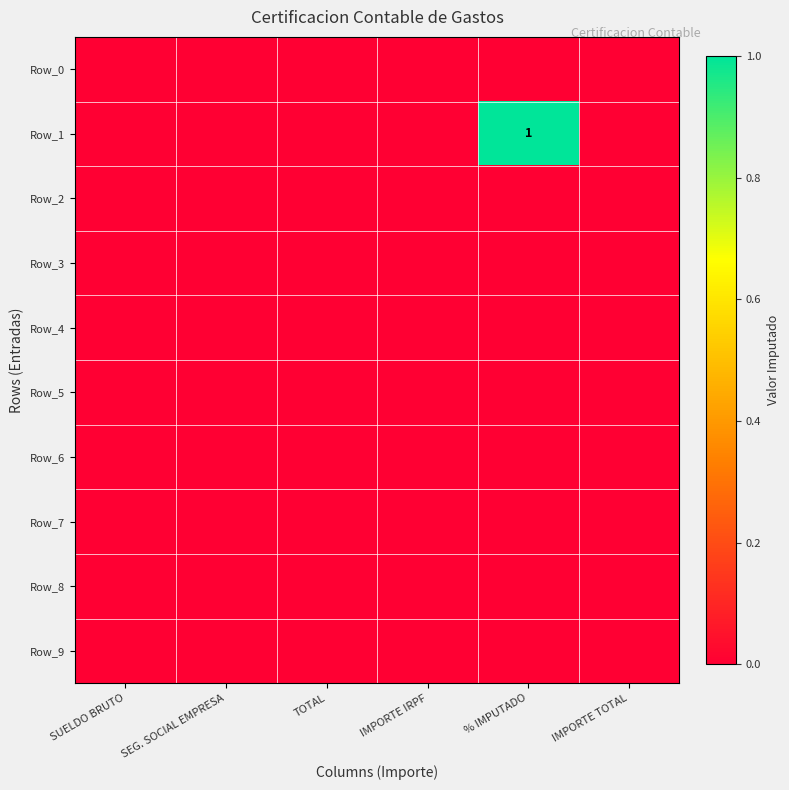

Count the number of data series in this chart.

10